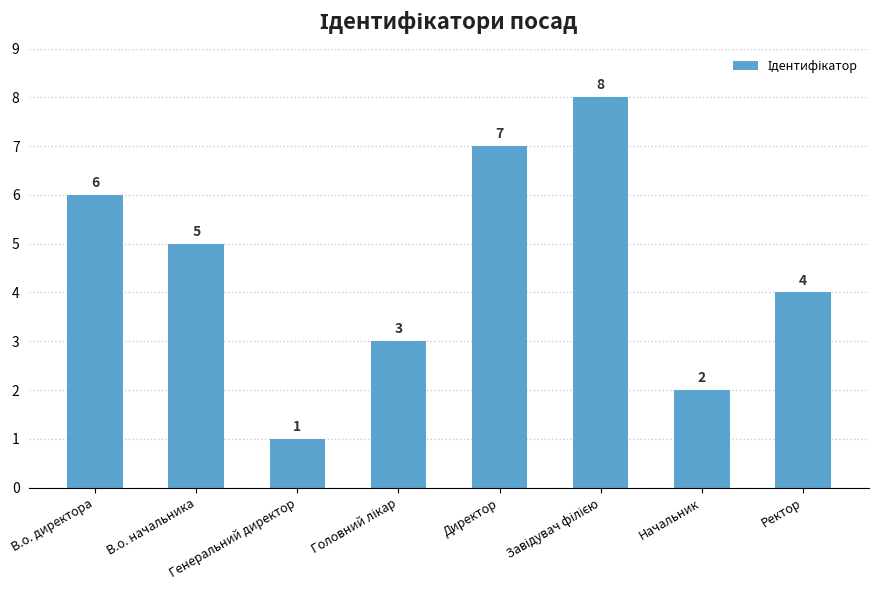

At which label does the data first exceed 5?

В.о. директора